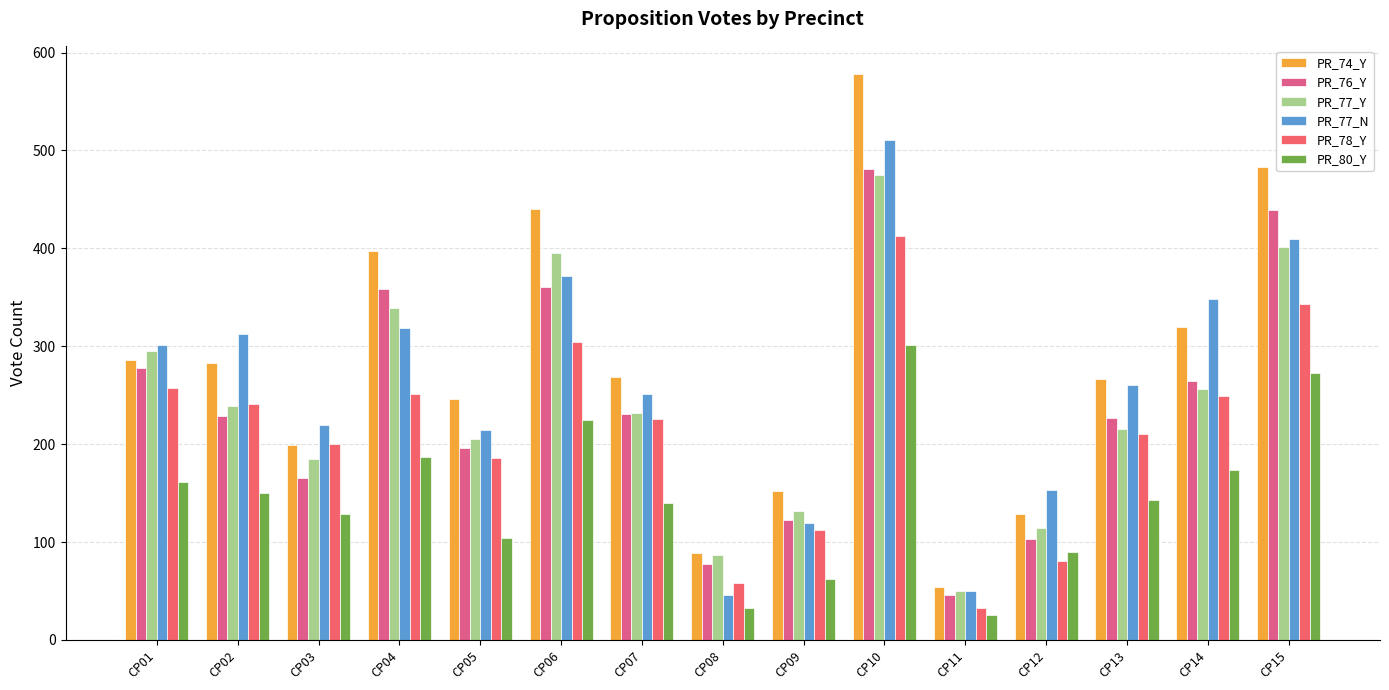

What is the value of the PR_76_Y bar at the 6th from the left?

361